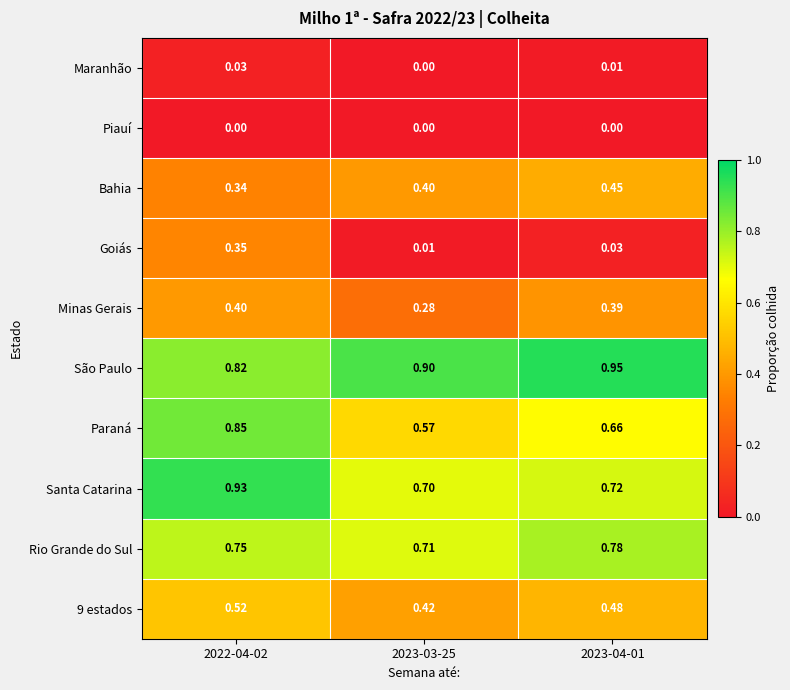

Which series has the largest total across all categories?

São Paulo